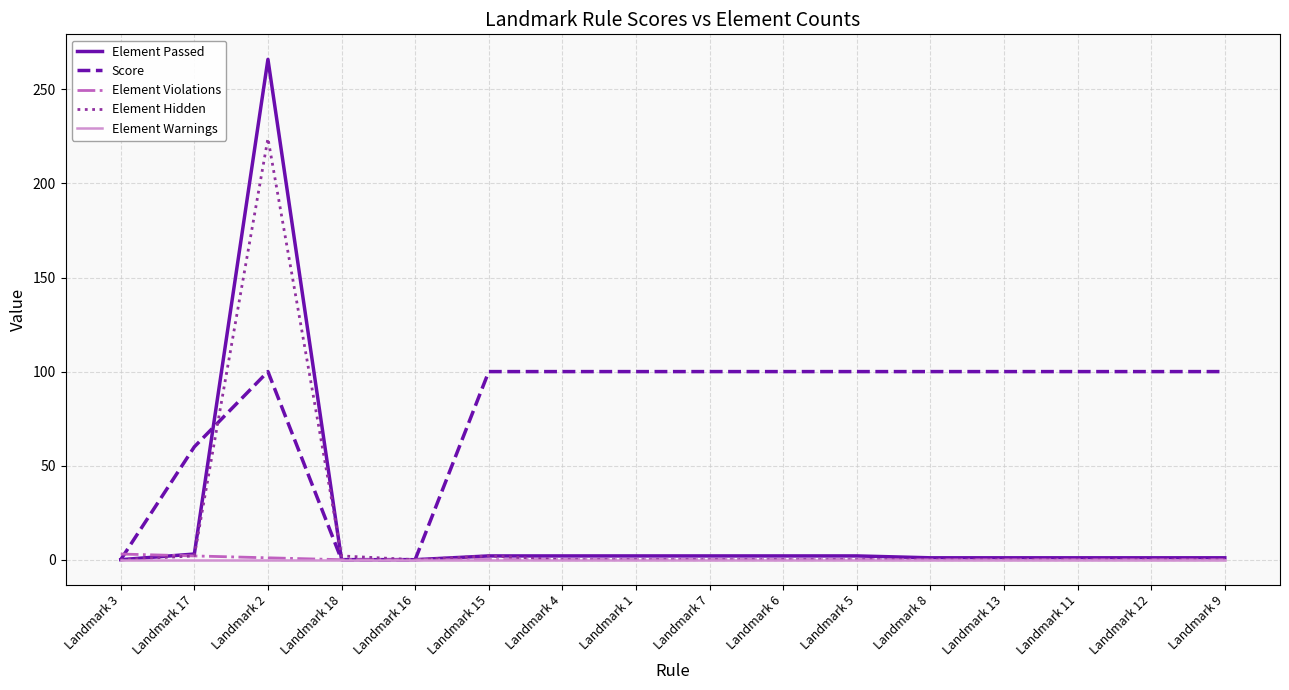

Which series has the largest total across all categories?

Score